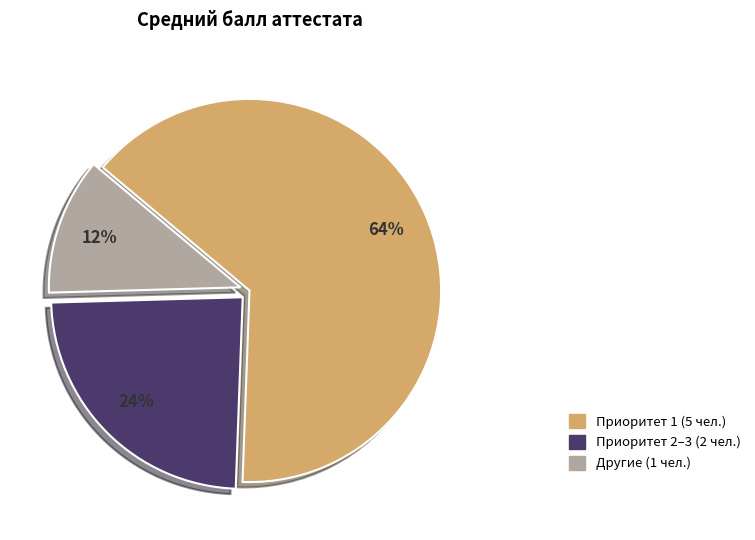

Is there any slice that represents more than half of the pie?

Yes